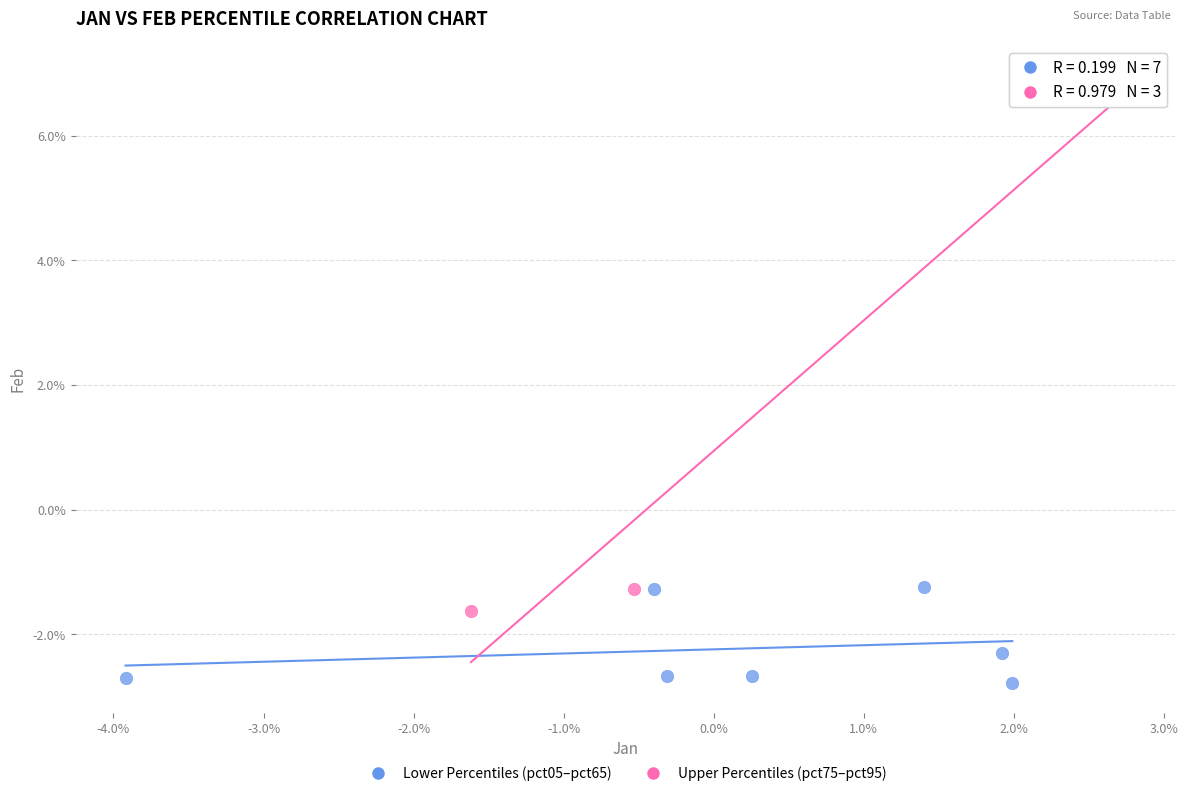

Which series has the widest spread of Y values?

Upper Percentiles (pct75–pct95)